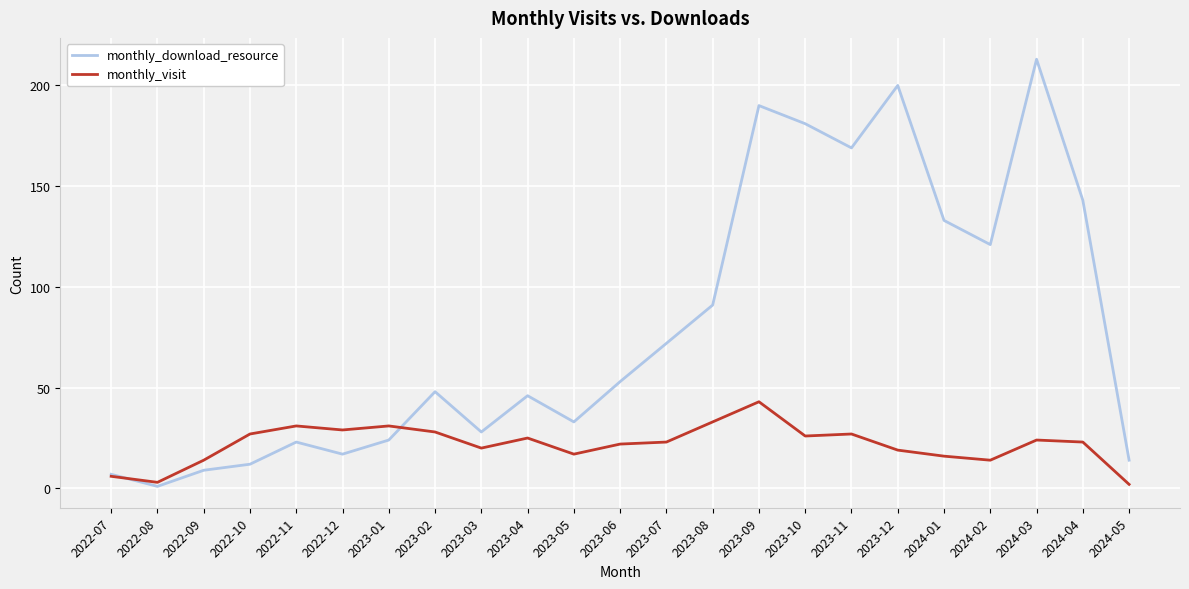

Read the monthly_download_resource value at 2023-05, to the nearest 5.

35